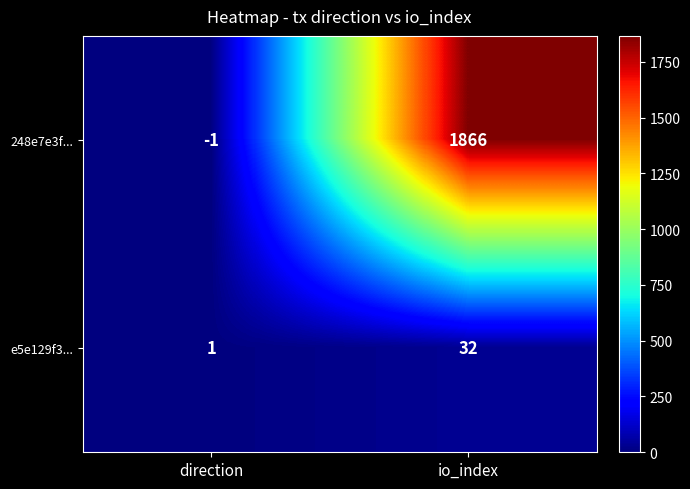

What is the difference between the 248e7e3f... values at io_index and direction?

1867